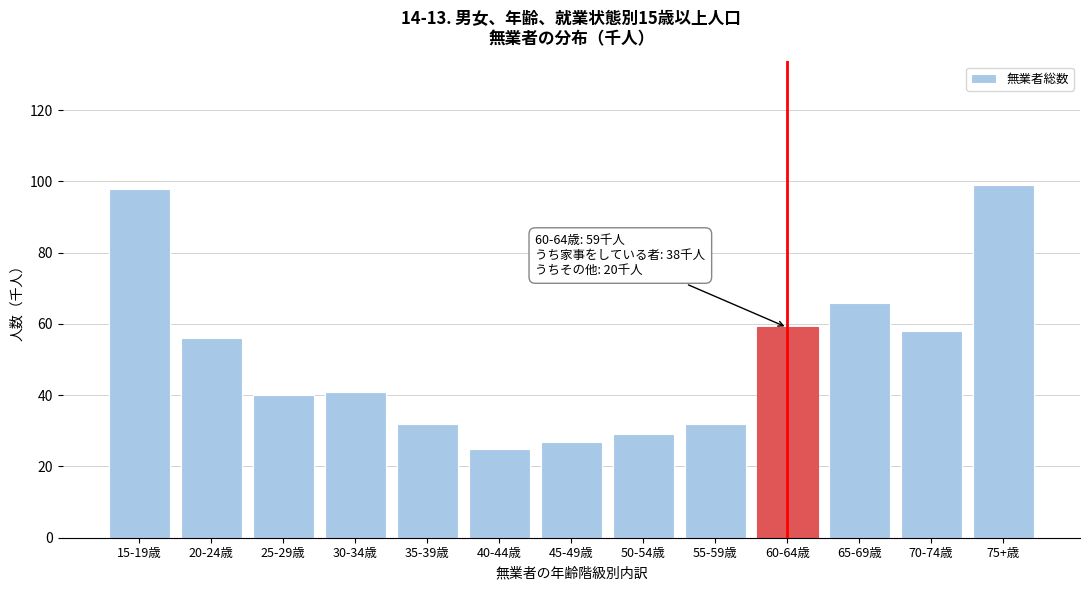

Reading left to right, what are all the values shown in this chart?

15-19歳=98	20-24歳=56	25-29歳=40	30-34歳=41	35-39歳=32	40-44歳=25	45-49歳=27	50-54歳=29	55-59歳=32	60-64歳=59	65-69歳=66	70-74歳=58	75+歳=99